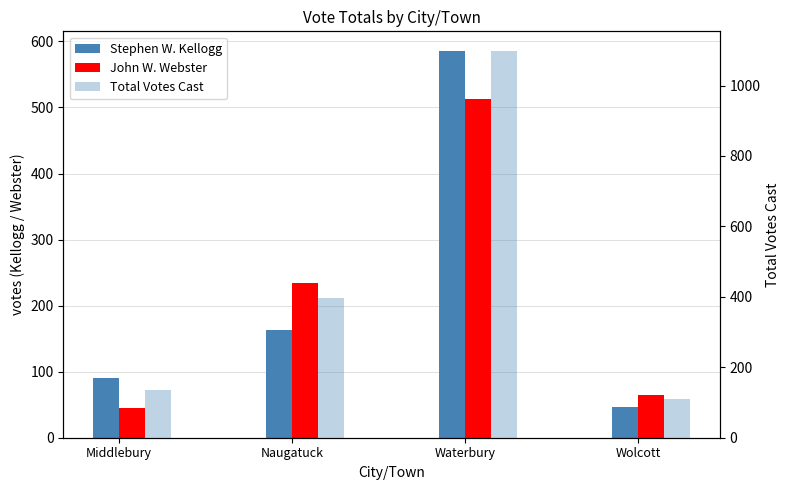

Rank the series by their maximum value, from lowest to highest.

John W. Webster, Stephen W. Kellogg, Total Votes Cast